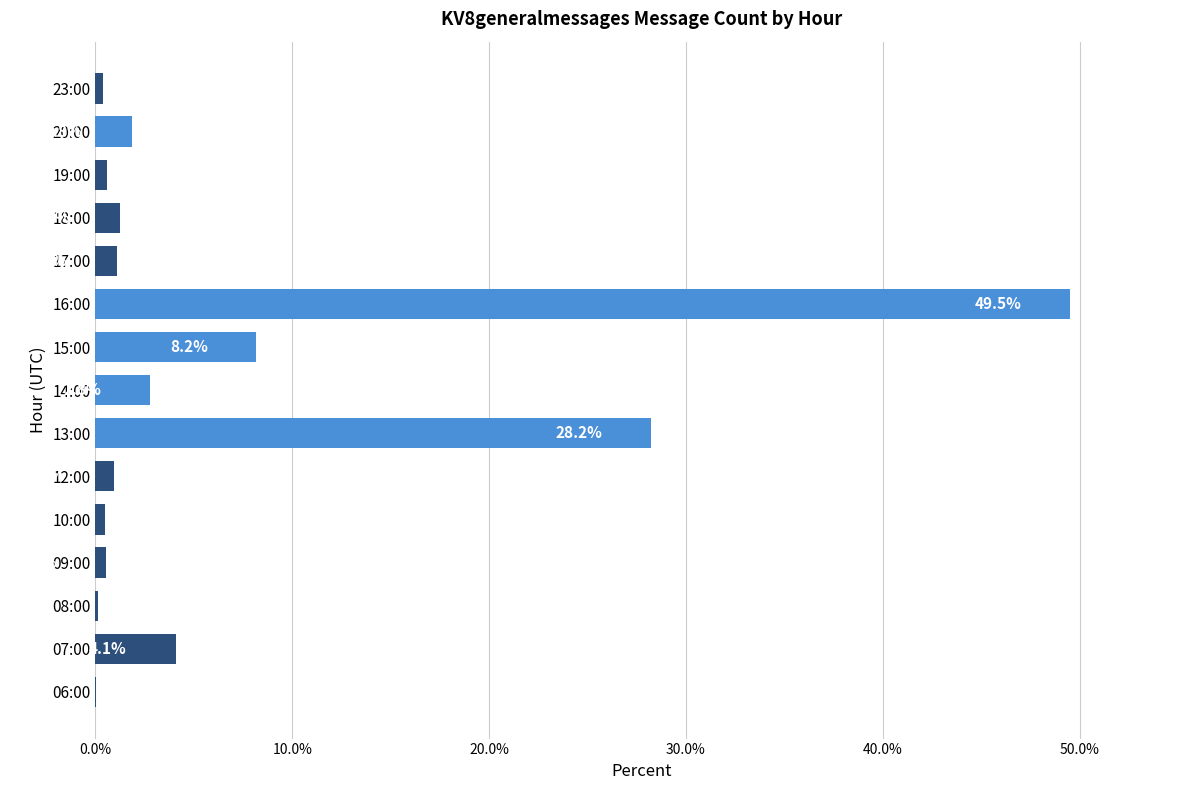

Are the bars horizontal?

Yes